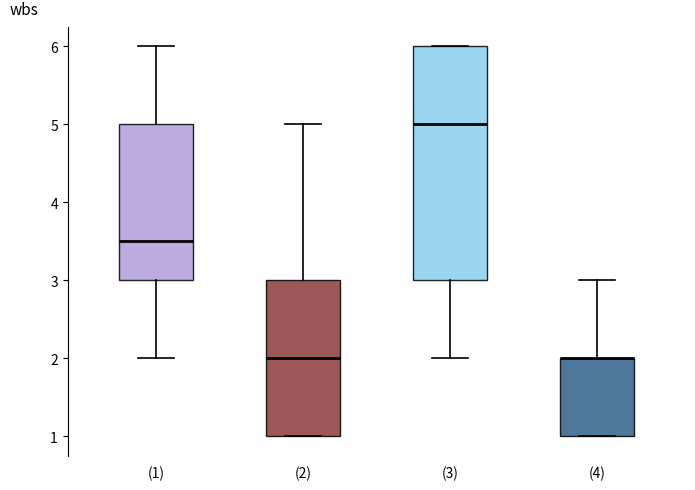

Where is the lower edge of the box for (2) on the y-axis? The values are not printed on the chart, so give them approximately, as read against the axis.

1.0